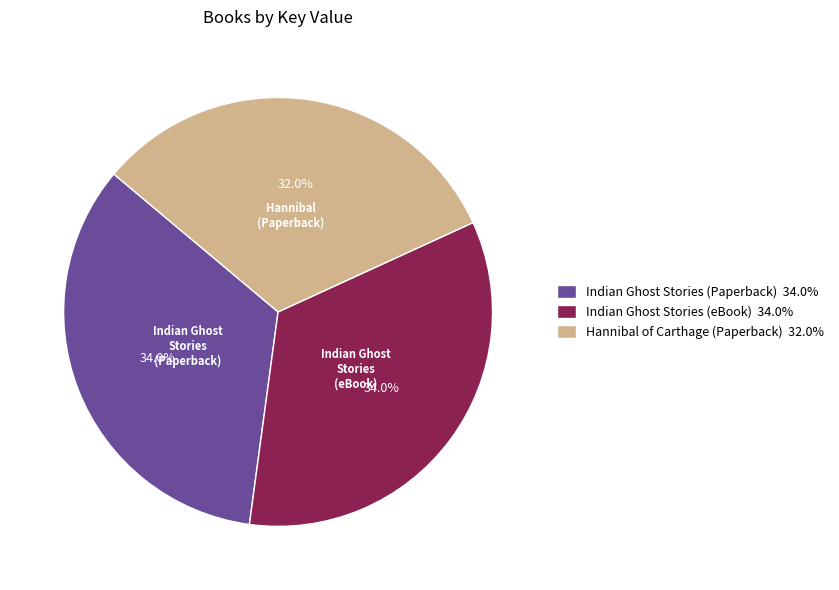

Between Hannibal of Carthage (Paperback) 32.0% and Indian Ghost Stories (Paperback) 34.0%, which is larger?

Indian Ghost Stories (Paperback) 34.0%